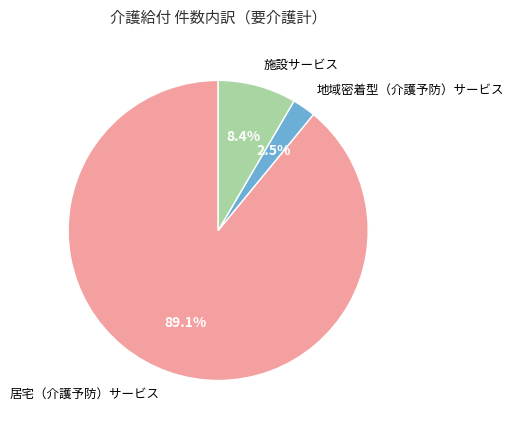

Count the number of slices in the pie.

3